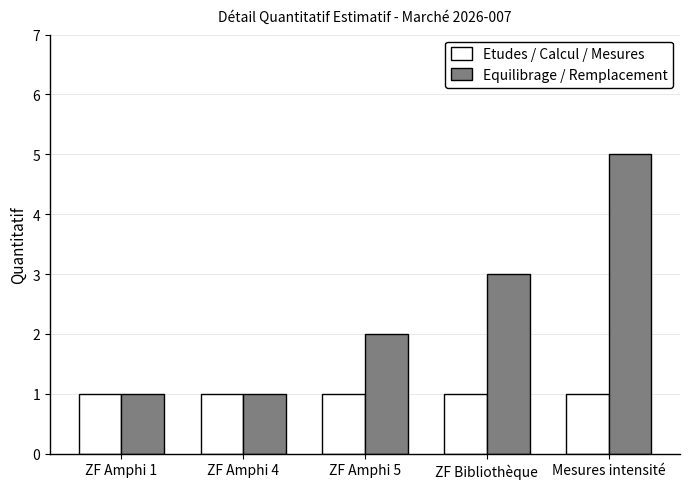

At which label does Equilibrage / Remplacement reach its peak?

Mesures intensité